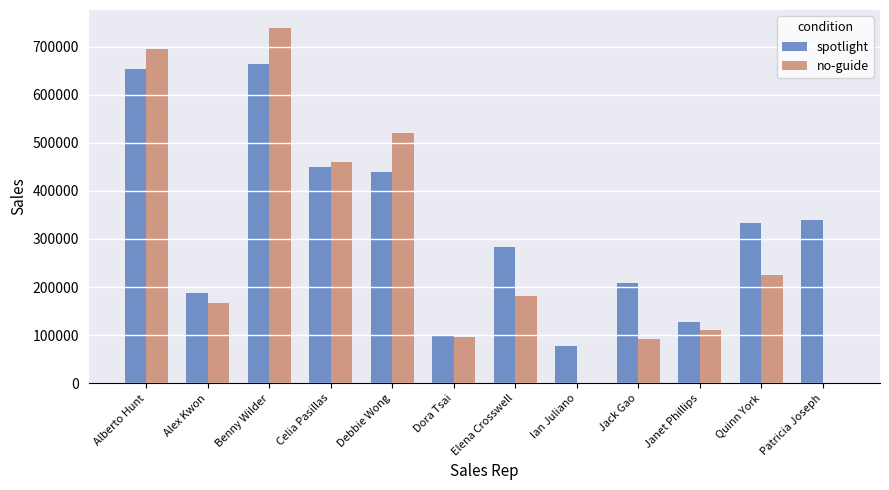

Which series changed the most between Janet Phillips and Patricia Joseph?

spotlight